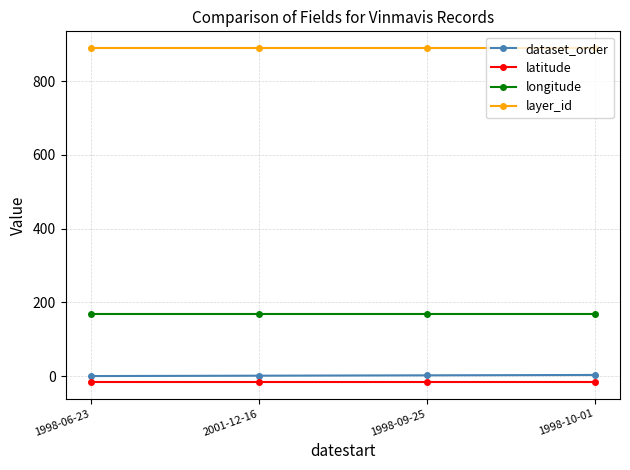

What is the label of the 2nd point from the right?

1998-09-25